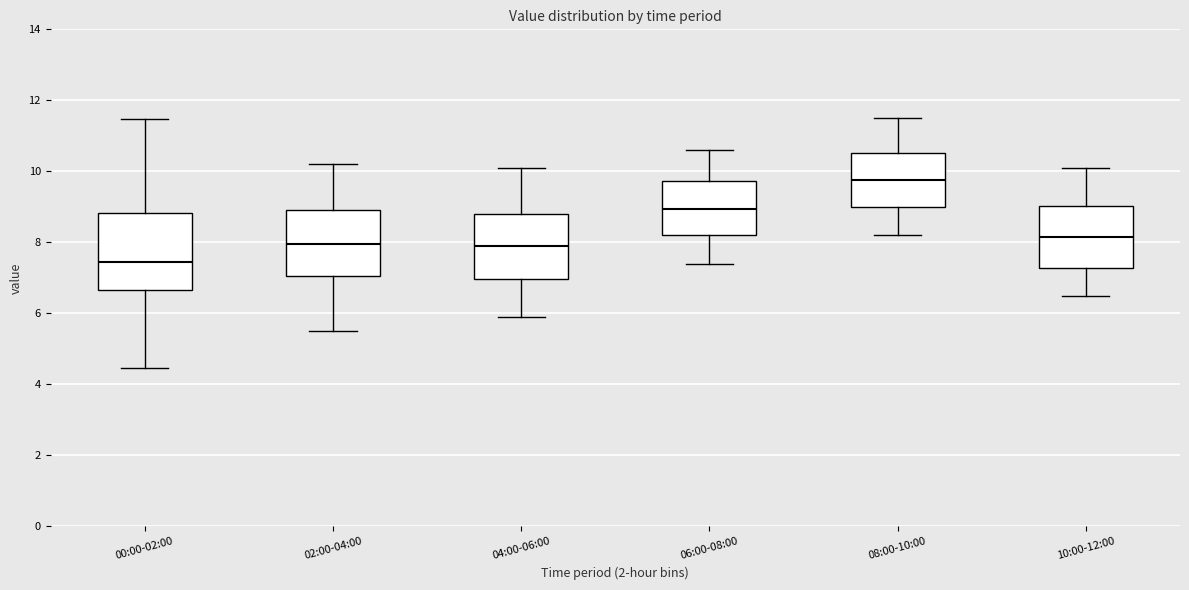

Which box's median line is the highest?

08:00-10:00